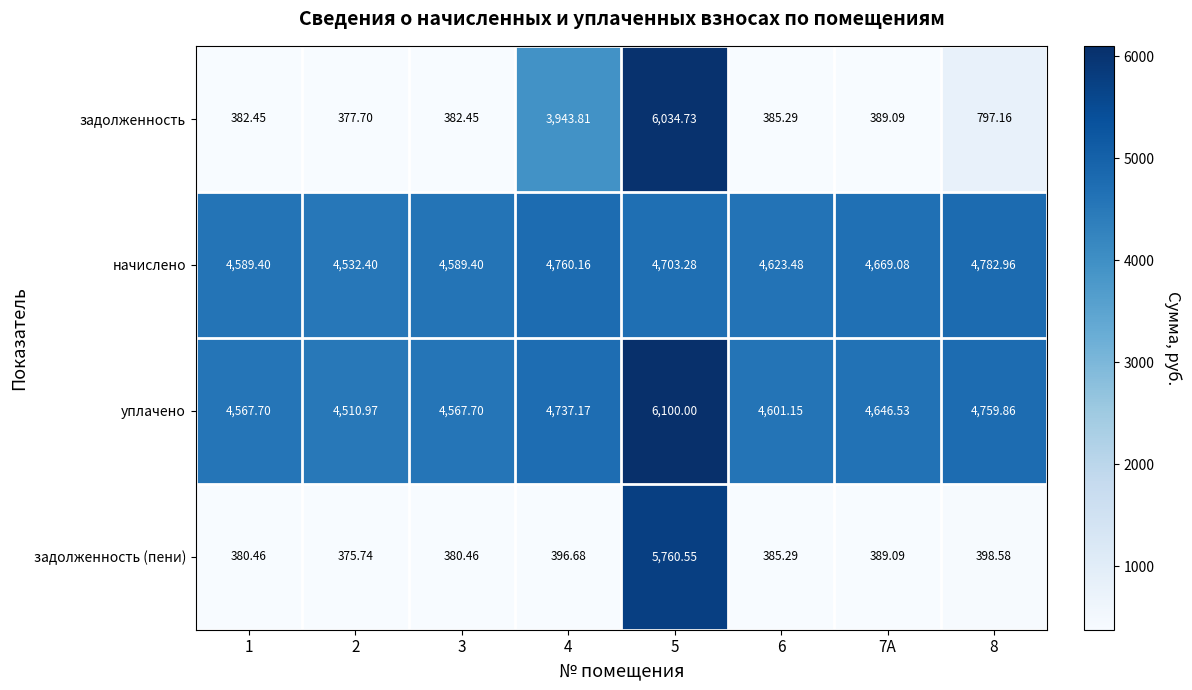

Which series has the largest range (max minus min)?

задолженность